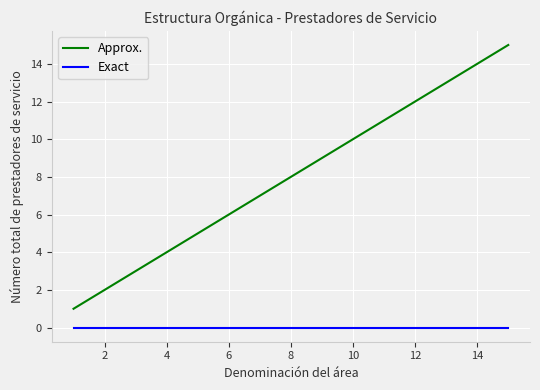

Which series has the largest total across all categories?

Approx.